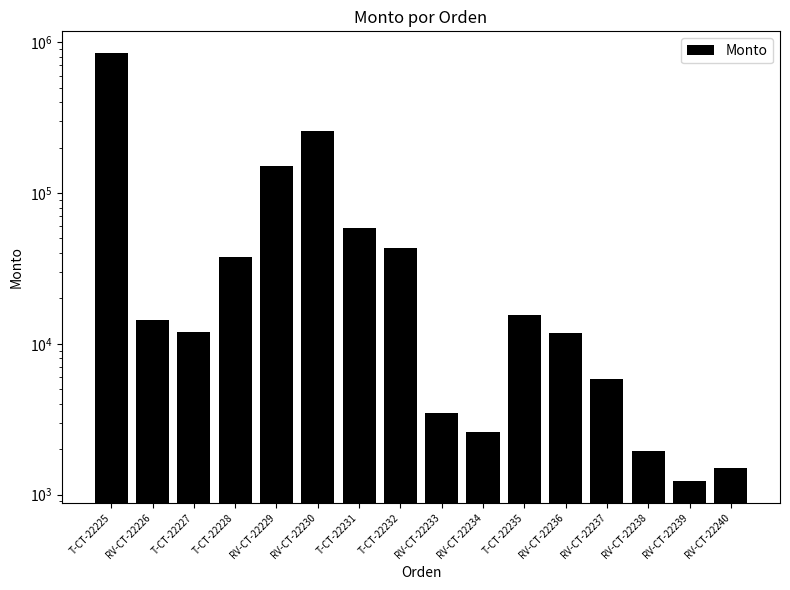

Between RV-CT-22226 and RV-CT-22240, which is larger?

RV-CT-22226